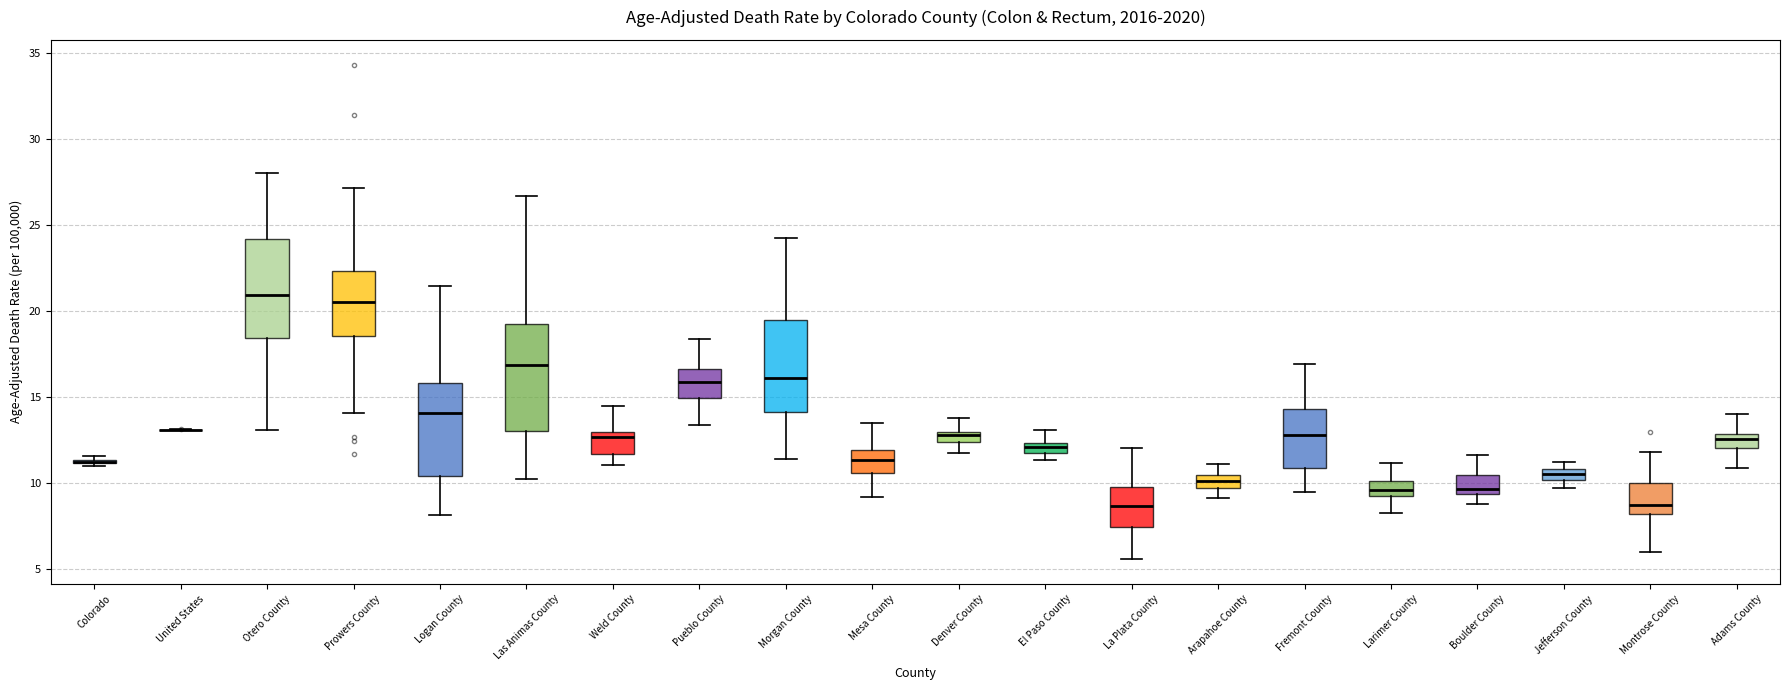

Where does the upper whisker of the box for Las Animas County end on the y-axis? The values are not printed on the chart, so give them approximately, as read against the axis.

26.5